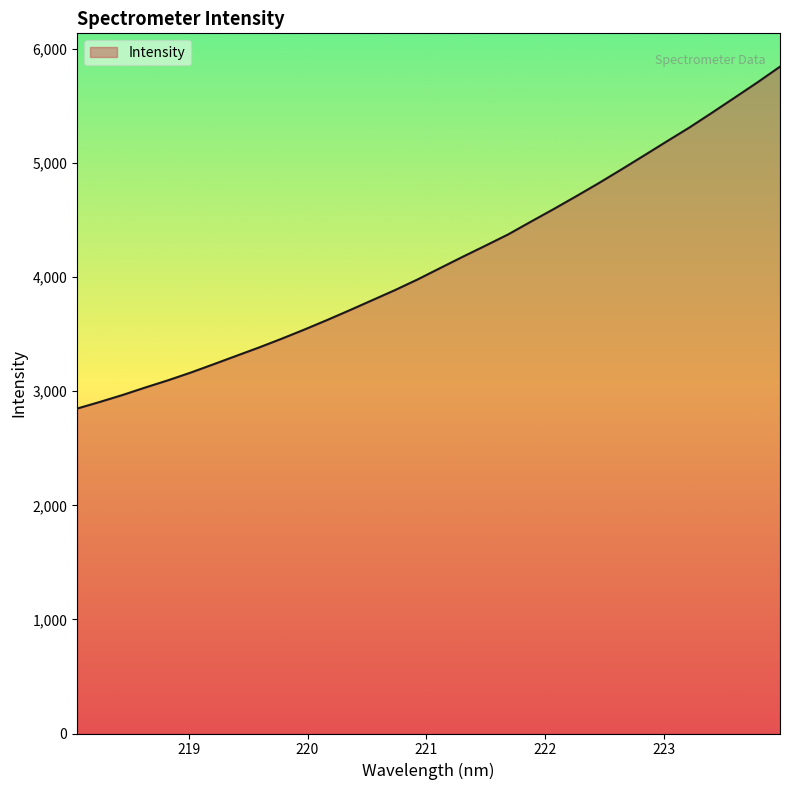

What is the sum of all values?

132525.9